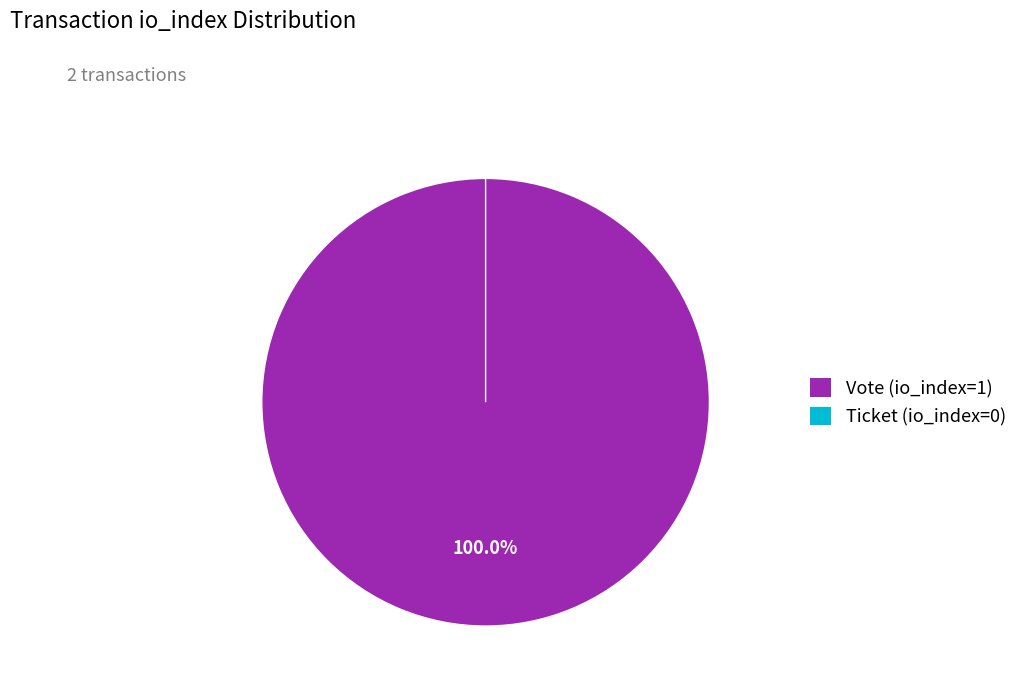

Is Vote (io_index=1) the majority of the pie?

Yes